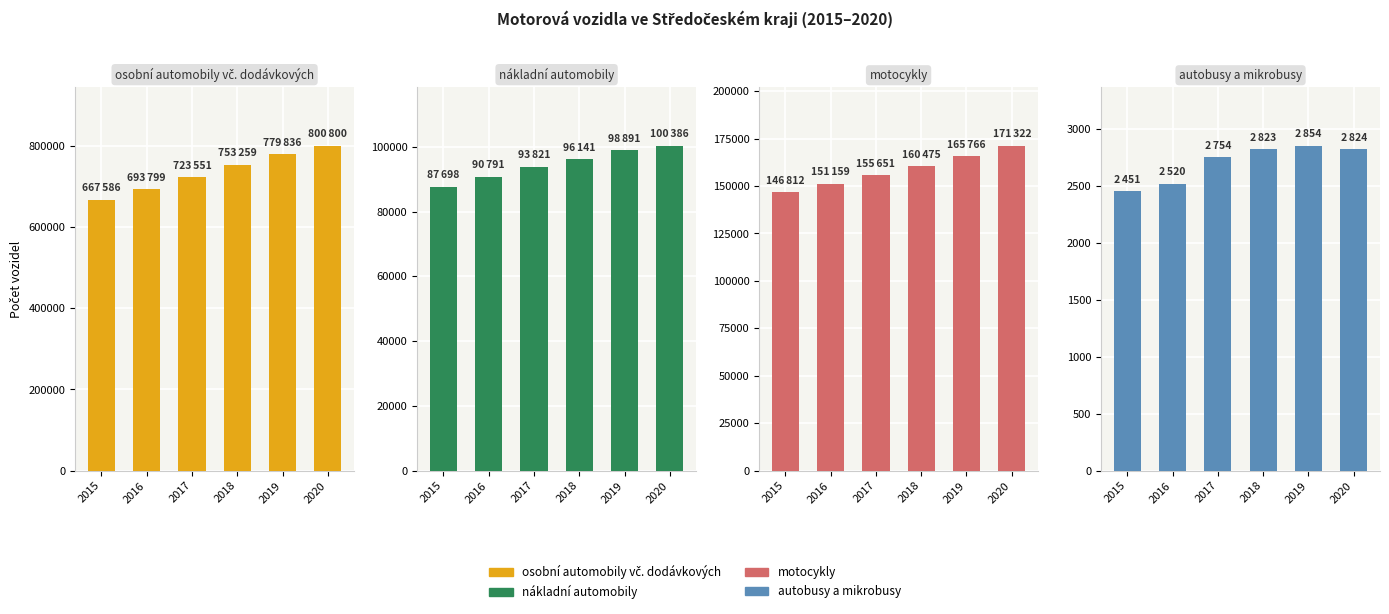

What is the difference between the highest and lowest values at 2019?

776982